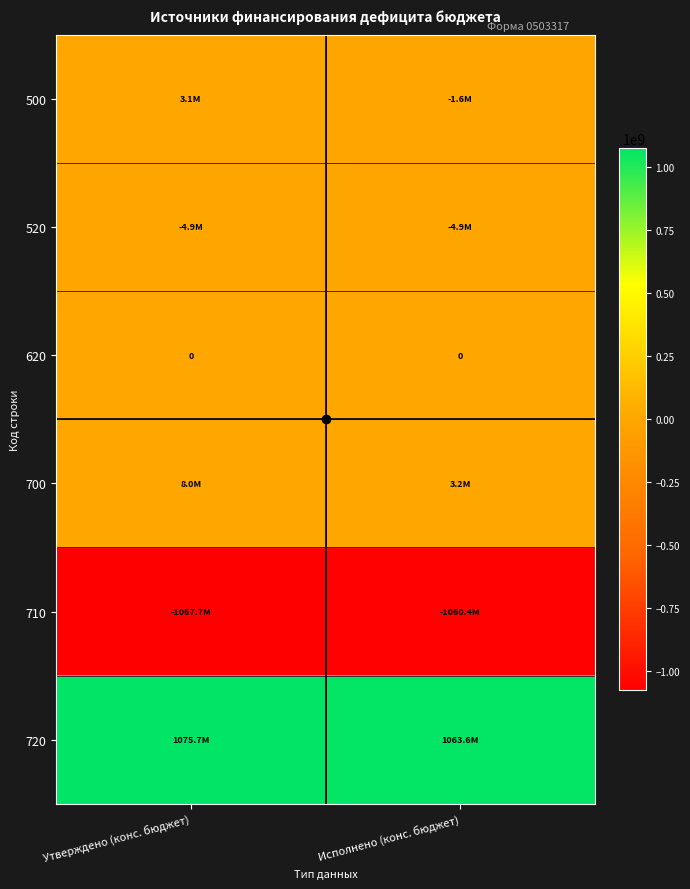

The 710 series shows -1060357277.8 at Исполнено (конс. бюджет). True or false?

True